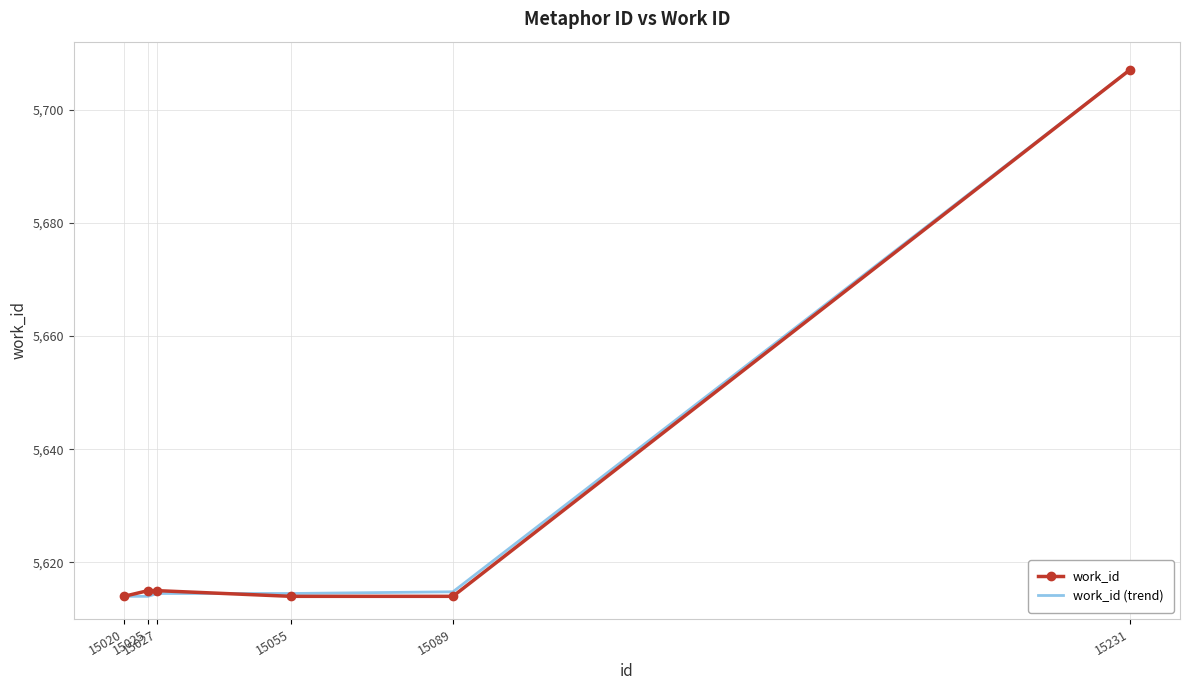

What are all the series names shown in the legend?

work_id, work_id (trend)